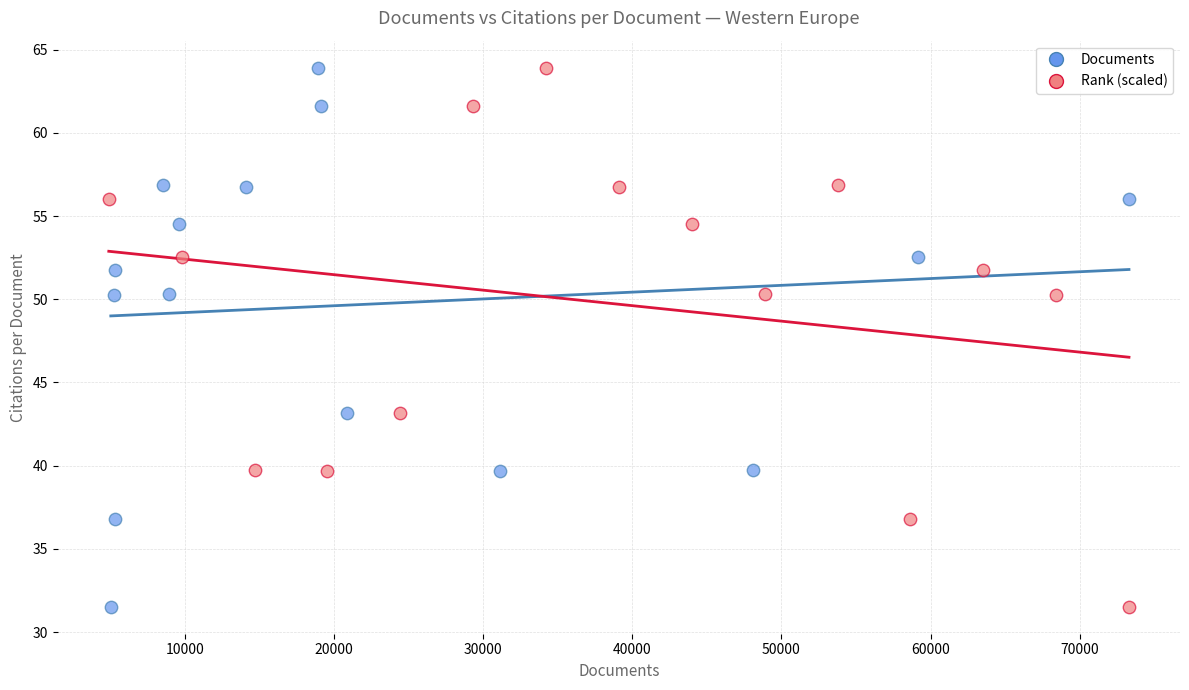

What are all the series names shown in the legend?

Documents, Rank (scaled)